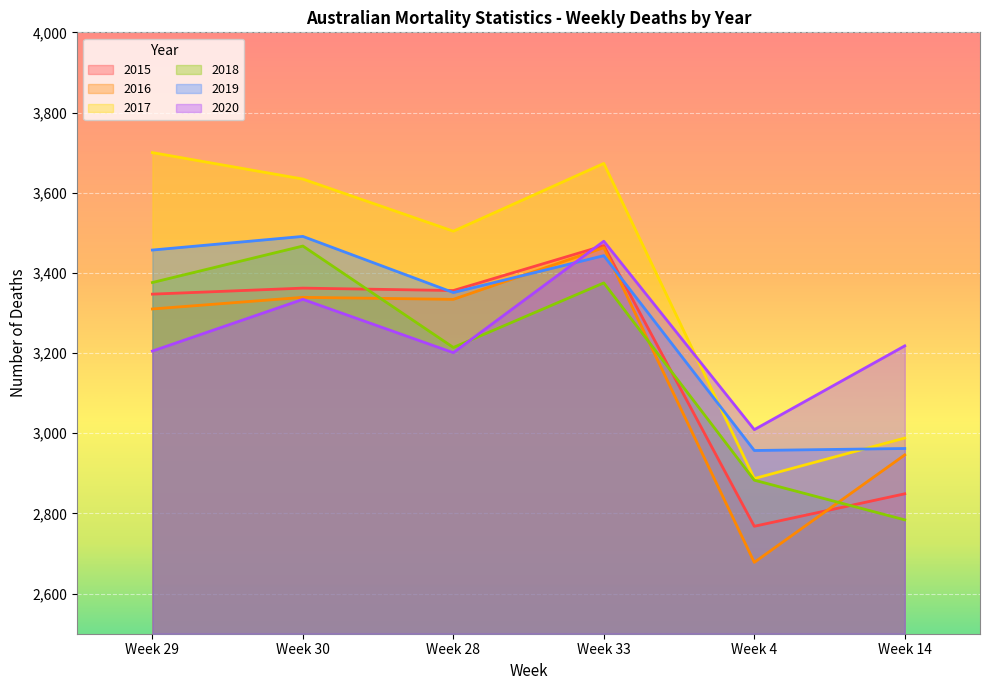

Reading left to right, list all the values displayed in this chart.

2015: 3347	3362	3356	3468	2768	2849
2016: 3310	3339	3334	3463	2678	2946
2017: 3700	3634	3504	3673	2887	2988
2018: 3376	3467	3214	3375	2883	2784
2019: 3457	3491	3351	3443	2957	2962
2020: 3205	3334	3201	3479	3009	3218